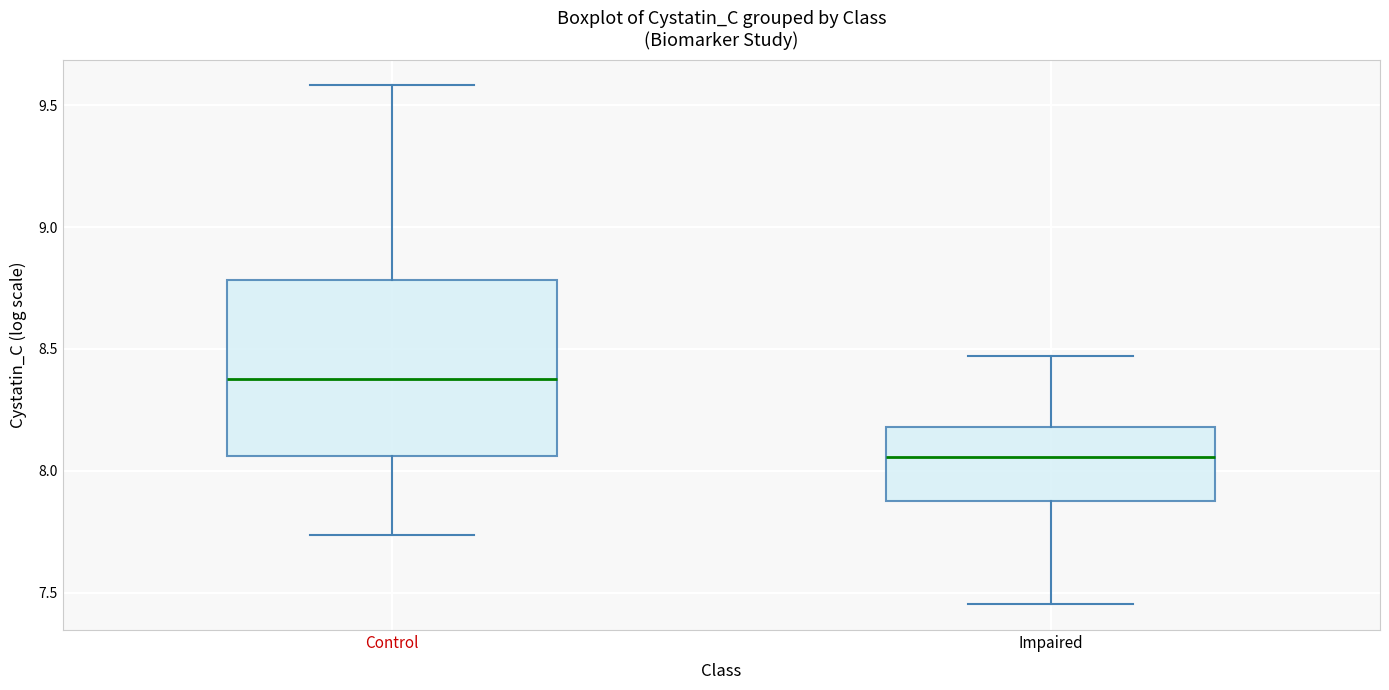

Reading left to right, read every box against the y-axis: the position of its median line, the range the box covers, and the ends of its whiskers. The values are not printed on the chart, so give them approximately, as read against the axis.

Control: median 8.40, box 8.05 to 8.80, whiskers 7.75 to 9.60
Impaired: median 8.05, box 7.90 to 8.20, whiskers 7.45 to 8.45